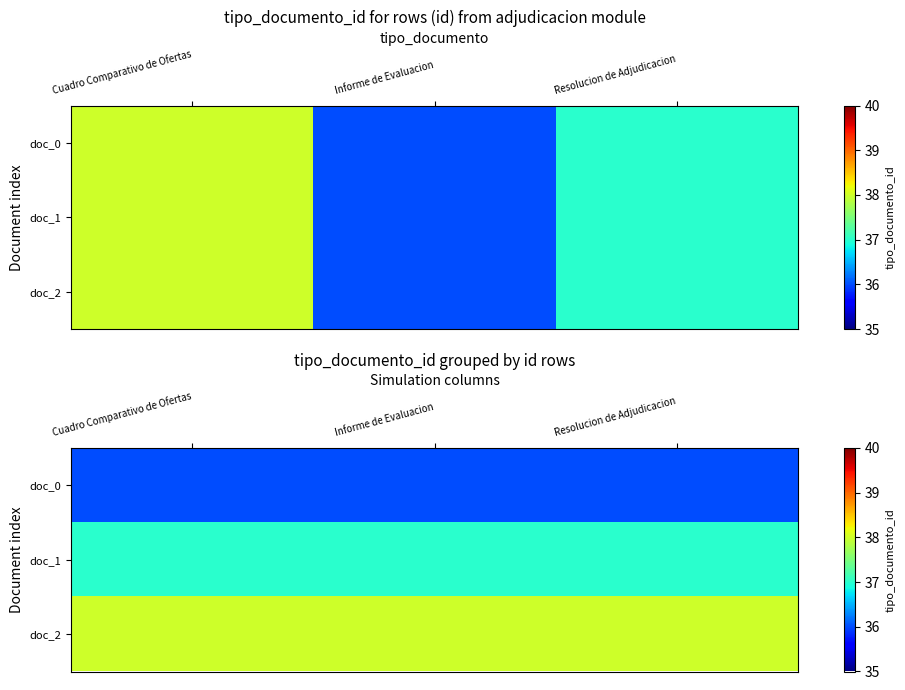

What value does the doc_0 series have at Resolucion de Adjudicacion?

36